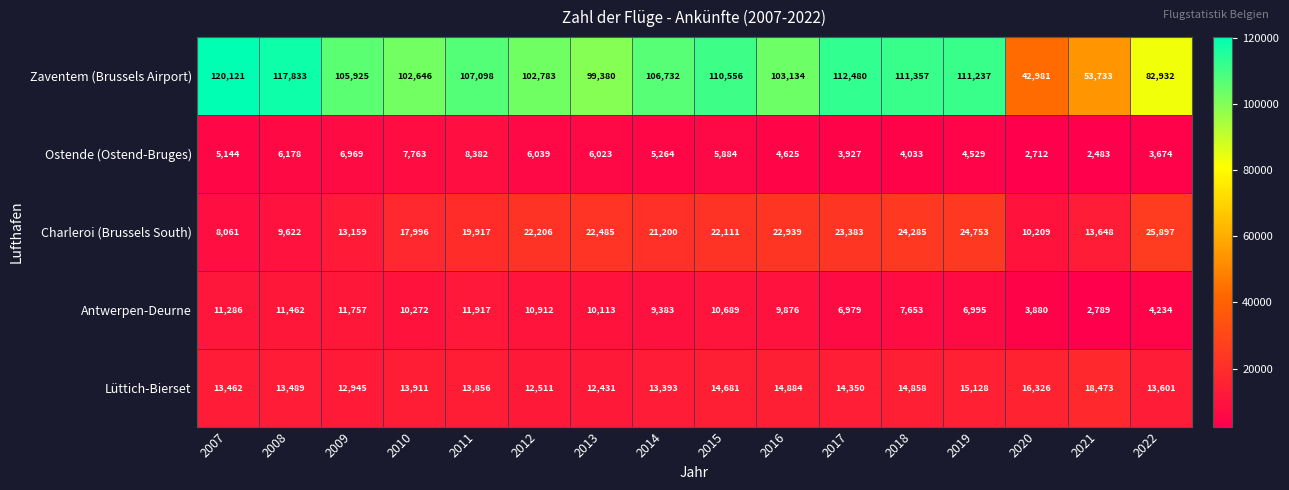

How many data points does each series have?

16